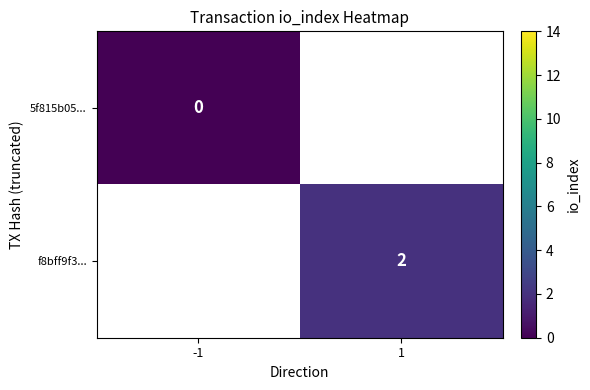

Is the value of 5f815b05... at -1 greater than the value of f8bff9f3... at 1?

No